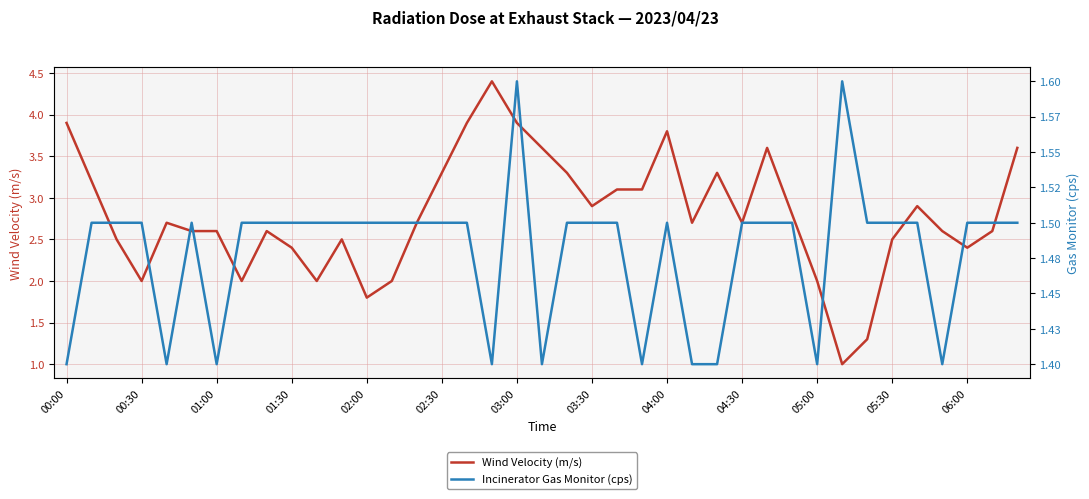

What is the highest value of the Wind Velocity (m/s) series?

4.4